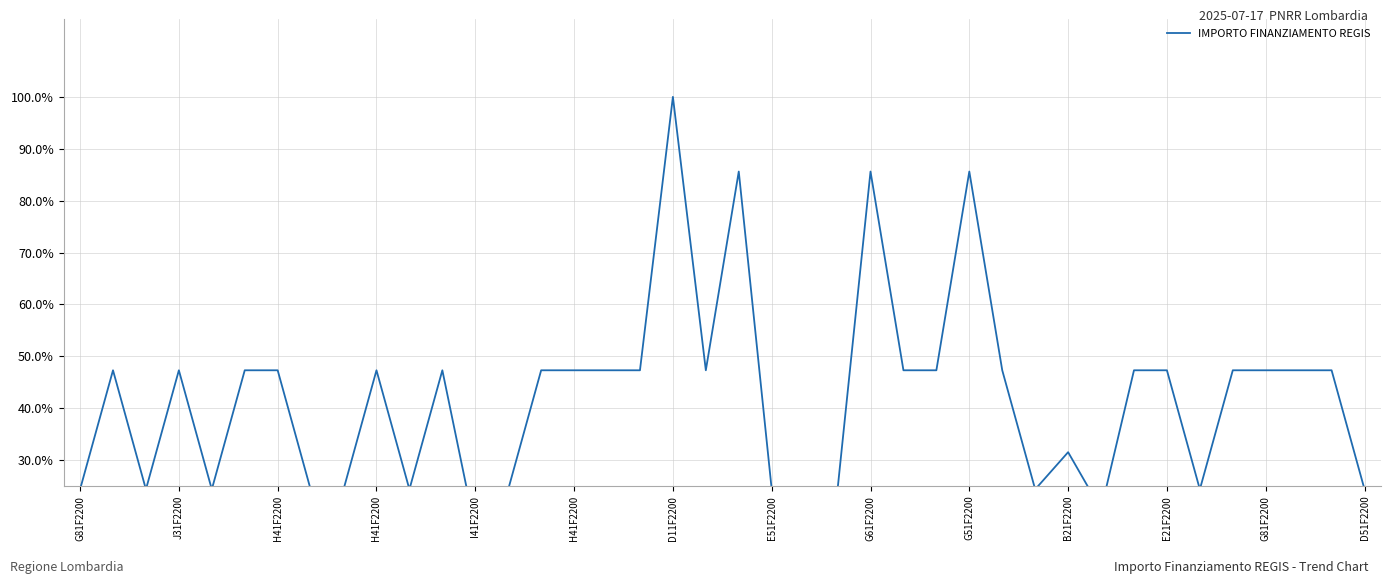

What is the greatest value displayed?

100.0